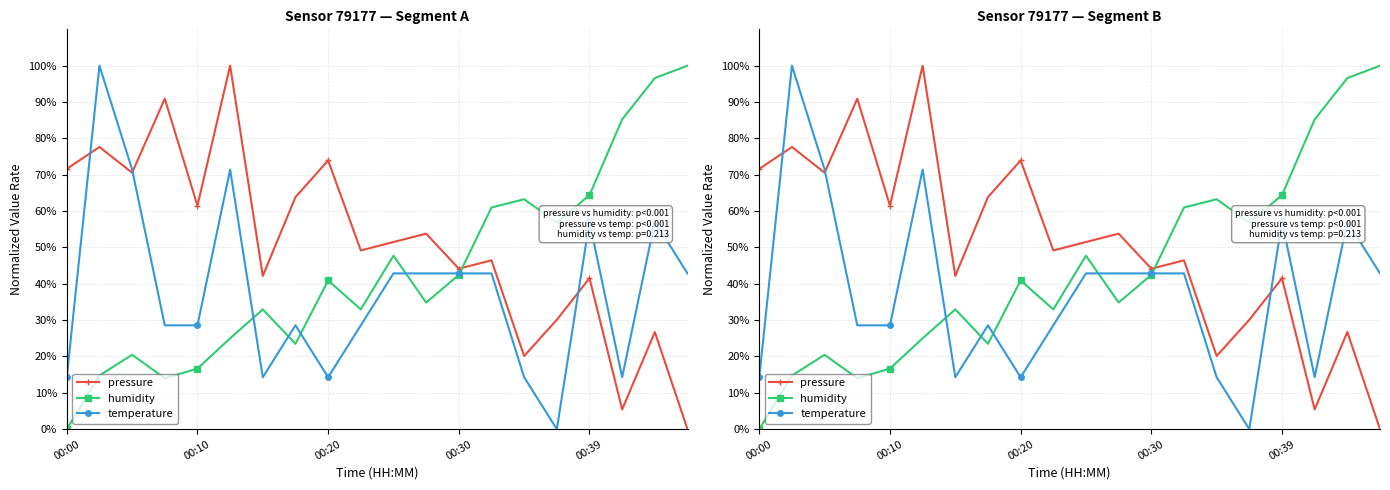

Where is pressure nearest to the value 50?

9